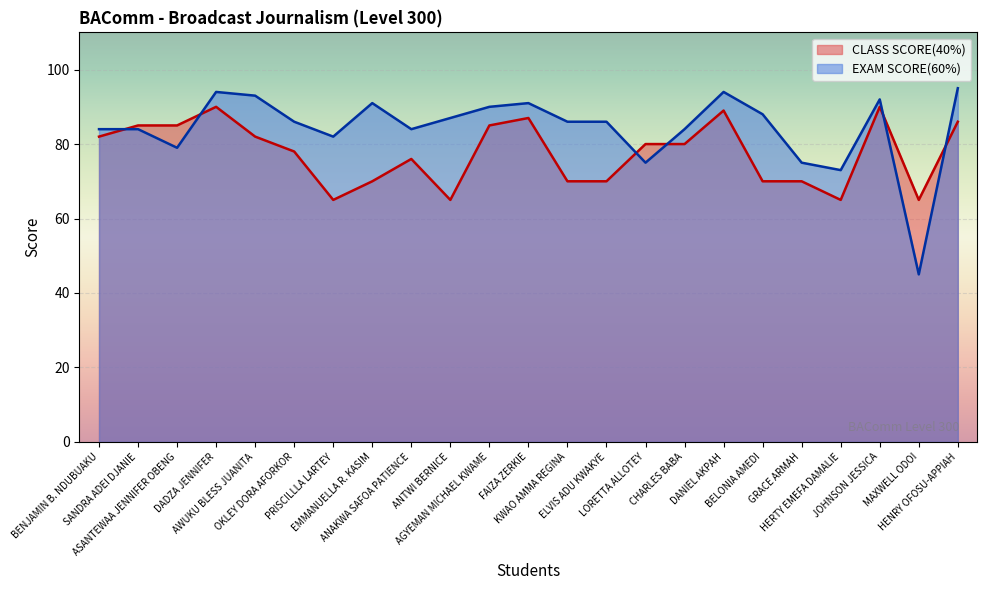

What is the value of the CLASS SCORE(40%) point at the 8th from the left?

70